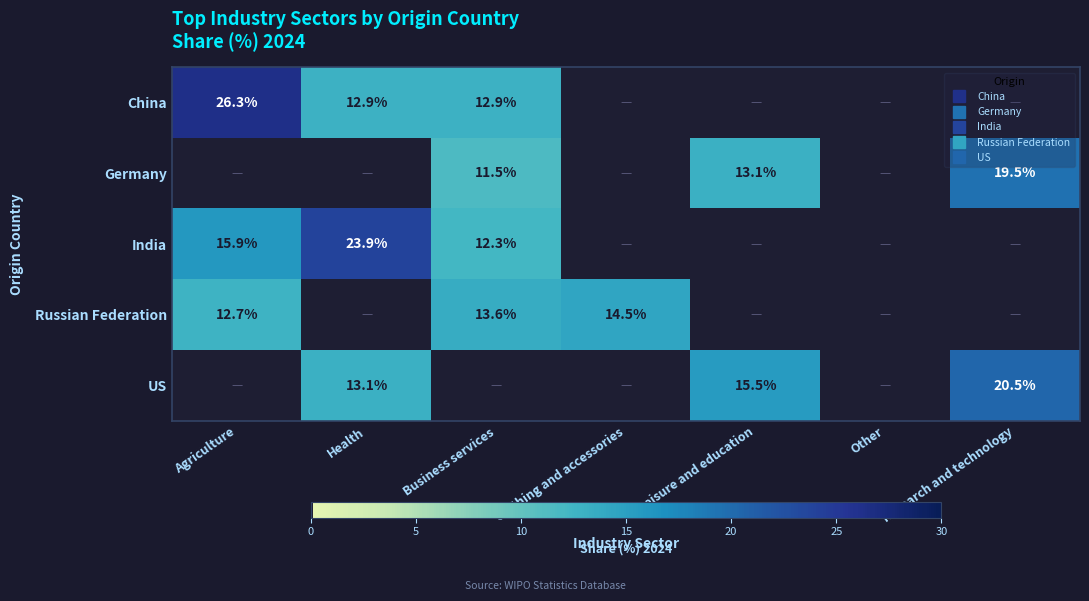

At which label does Russian Federation reach its peak?

Clothing and accessories